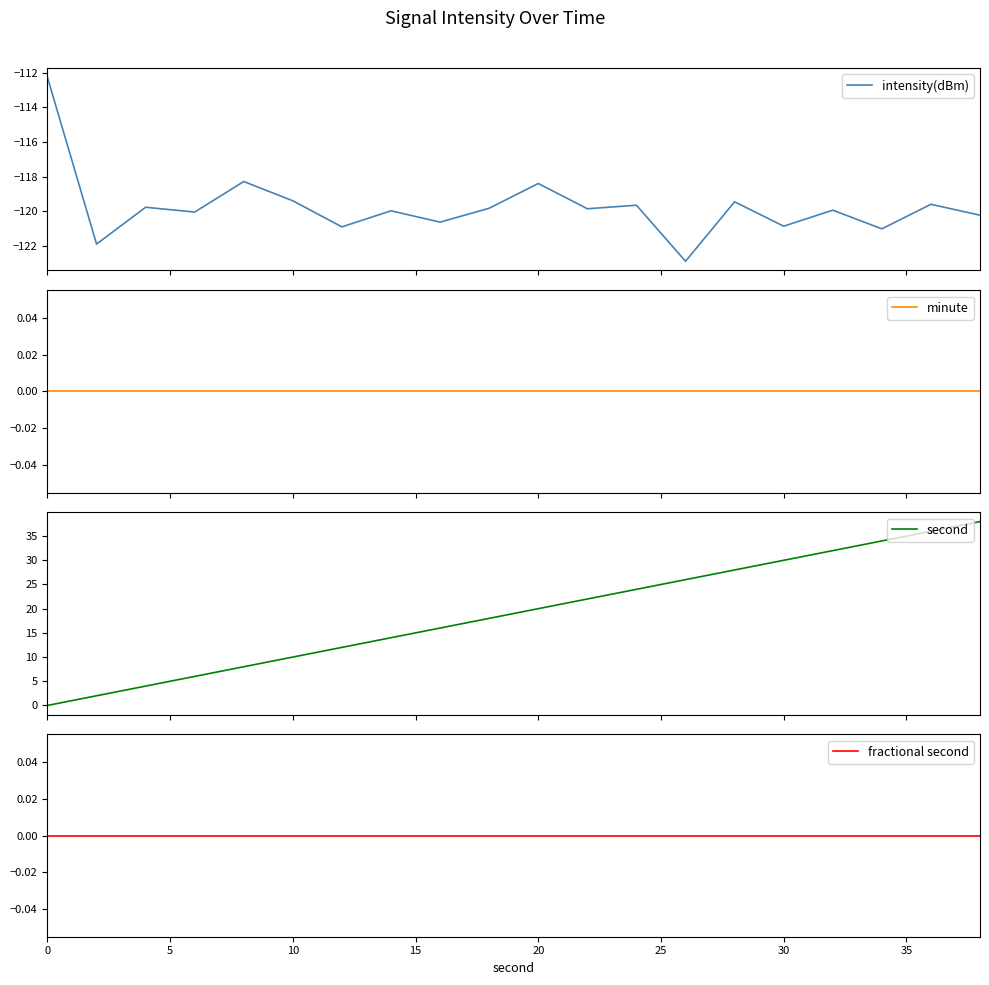

Reading left to right, list all the values displayed in this chart.

intensity(dBm): -112.3	-121.9	-119.8	-120.1	-118.3	-119.4	-120.9	-120.0	-120.6	-119.8	-118.4	-119.9	-119.7	-122.9	-119.5	-120.9	-119.9	-121.0	-119.6	-120.2
minute: 0.0	0.0	0.0	0.0	0.0	0.0	0.0	0.0	0.0	0.0	0.0	0.0	0.0	0.0	0.0	0.0	0.0	0.0	0.0	0.0
second: 0.0	2.0	4.0	6.0	8.0	10.0	12.0	14.0	16.0	18.0	20.0	22.0	24.0	26.0	28.0	30.0	32.0	34.0	36.0	38.0
fractional second: 0.0	0.0	0.0	0.0	0.0	0.0	0.0	0.0	0.0	0.0	0.0	0.0	0.0	0.0	0.0	0.0	0.0	0.0	0.0	0.0